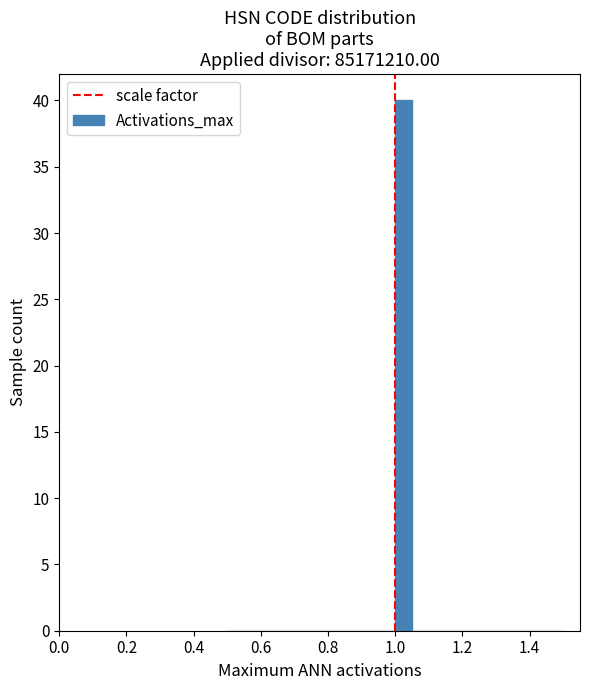

Read against the x-axis, roughly where is the centre of the tallest bar?

1.02